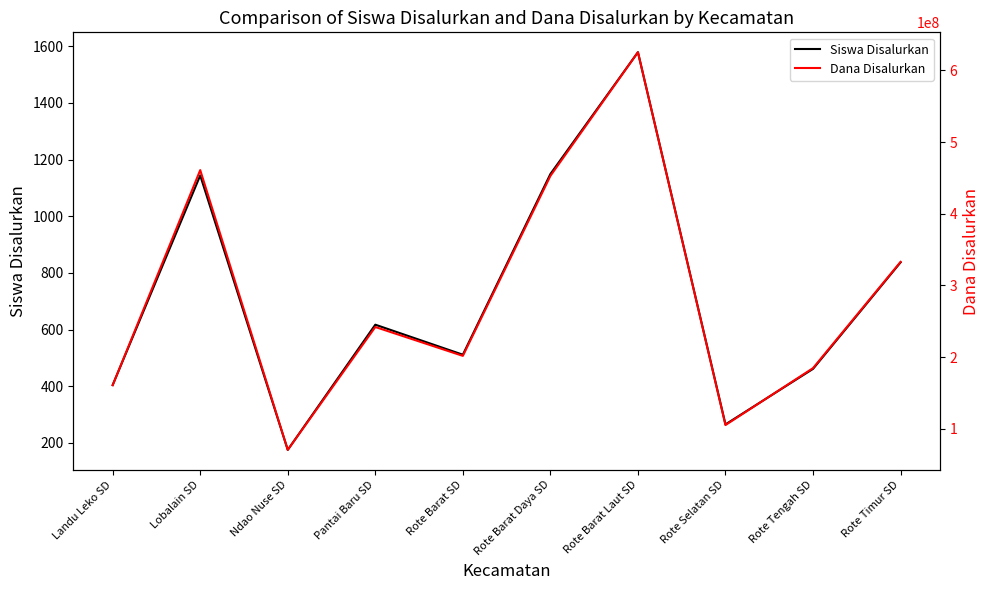

Where is the first local maximum for Dana Disalurkan?

Lobalain SD